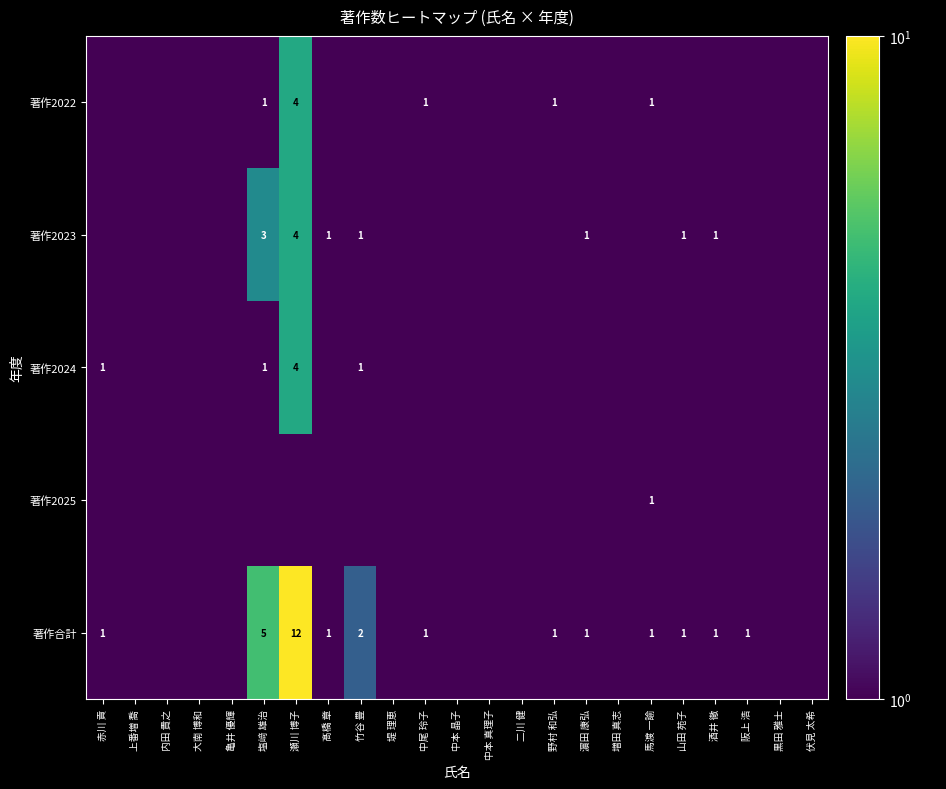

Is it true that 著作合計 equals 8.7 at 塩﨑 雄治?

False